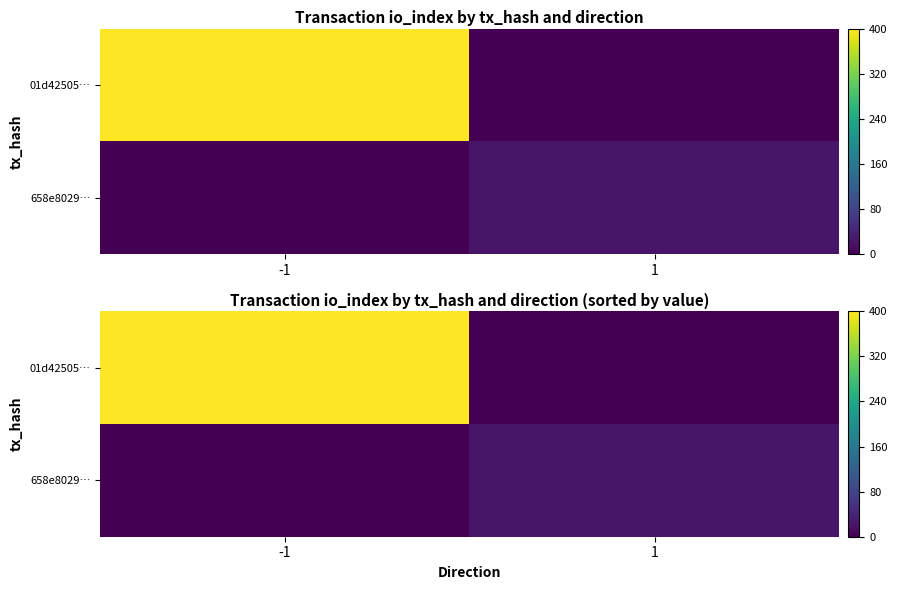

What is the difference between the highest and lowest values at 1?

22